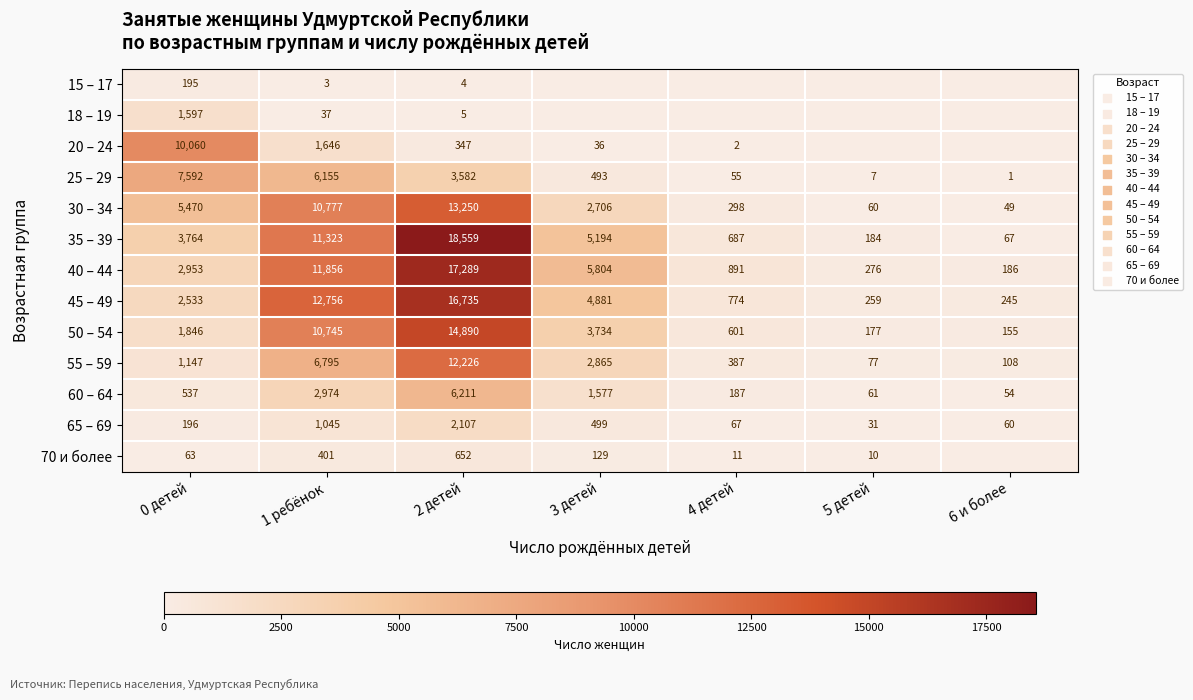

Is it true that 65 – 69 equals 547 at 2 детей?

False